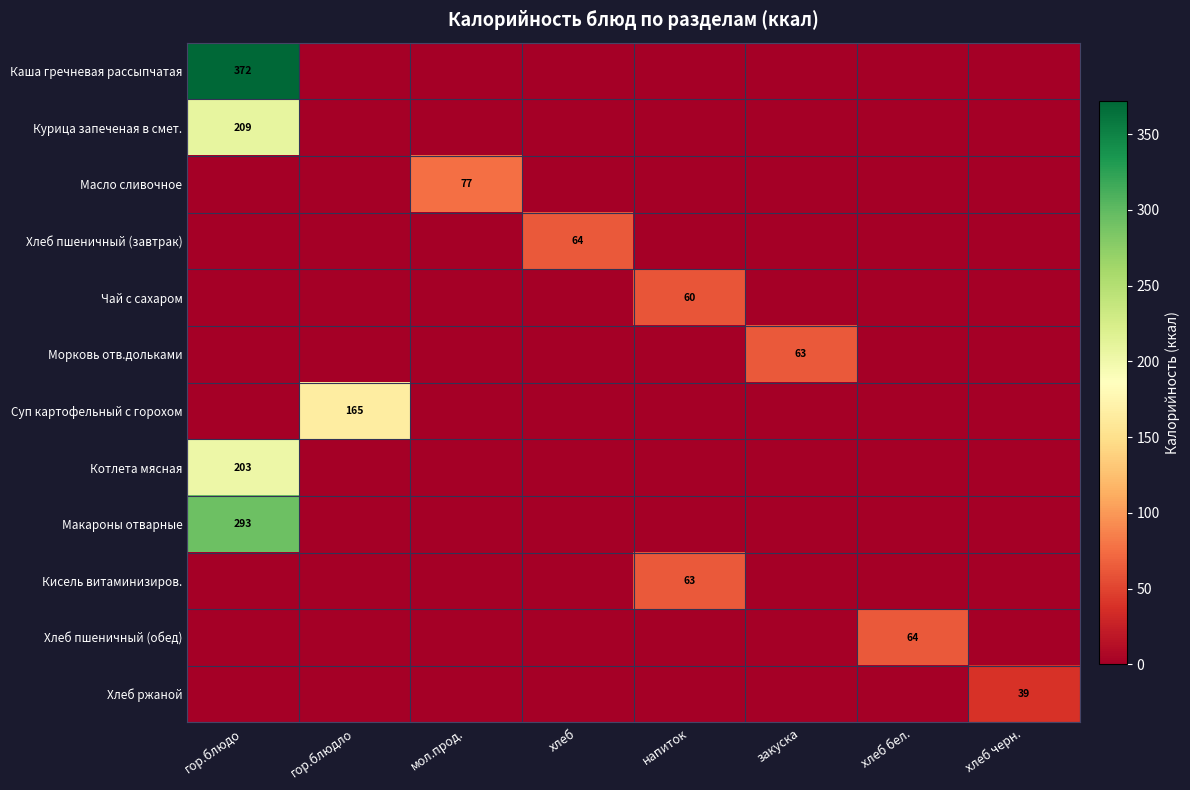

Is it true that Чай с сахаром equals 98 at напиток?

False